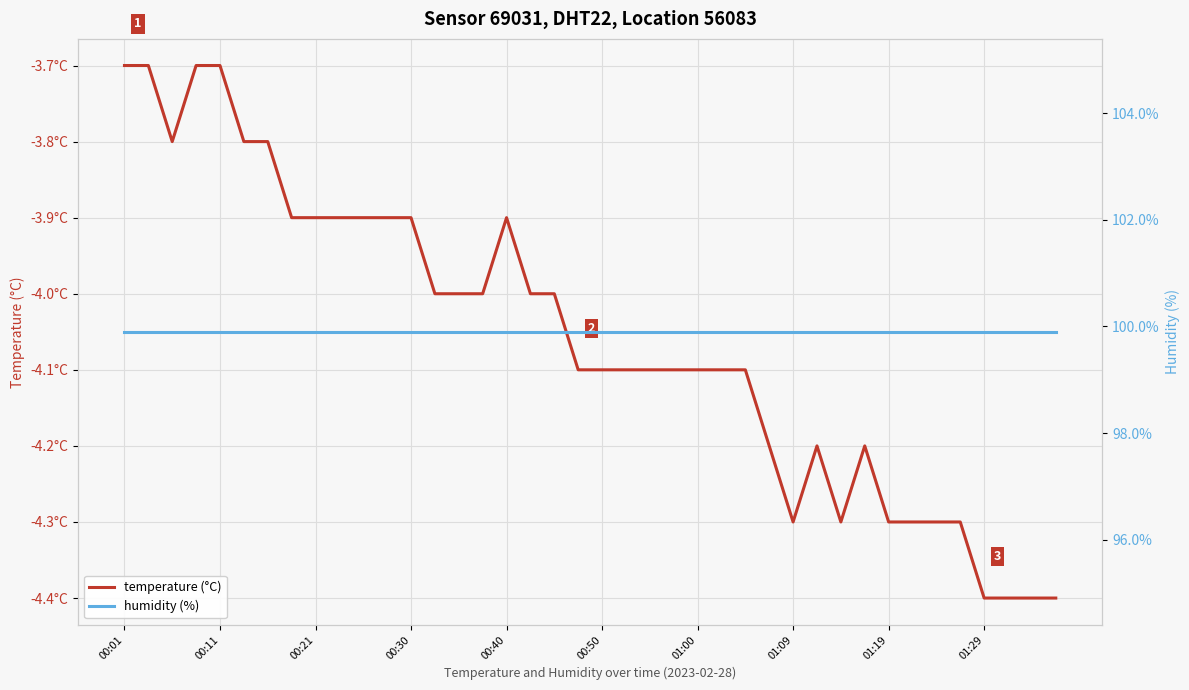

Which category has the highest value in the temperature (°C) series?

00:01